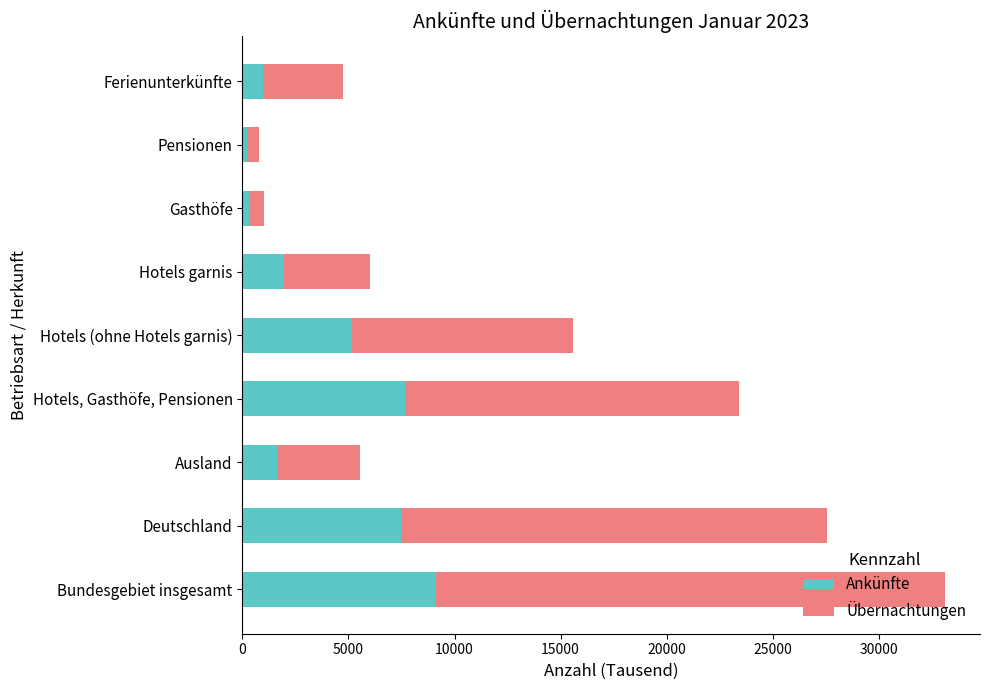

At which category is the sum across all series the highest?

Bundesgebiet insgesamt